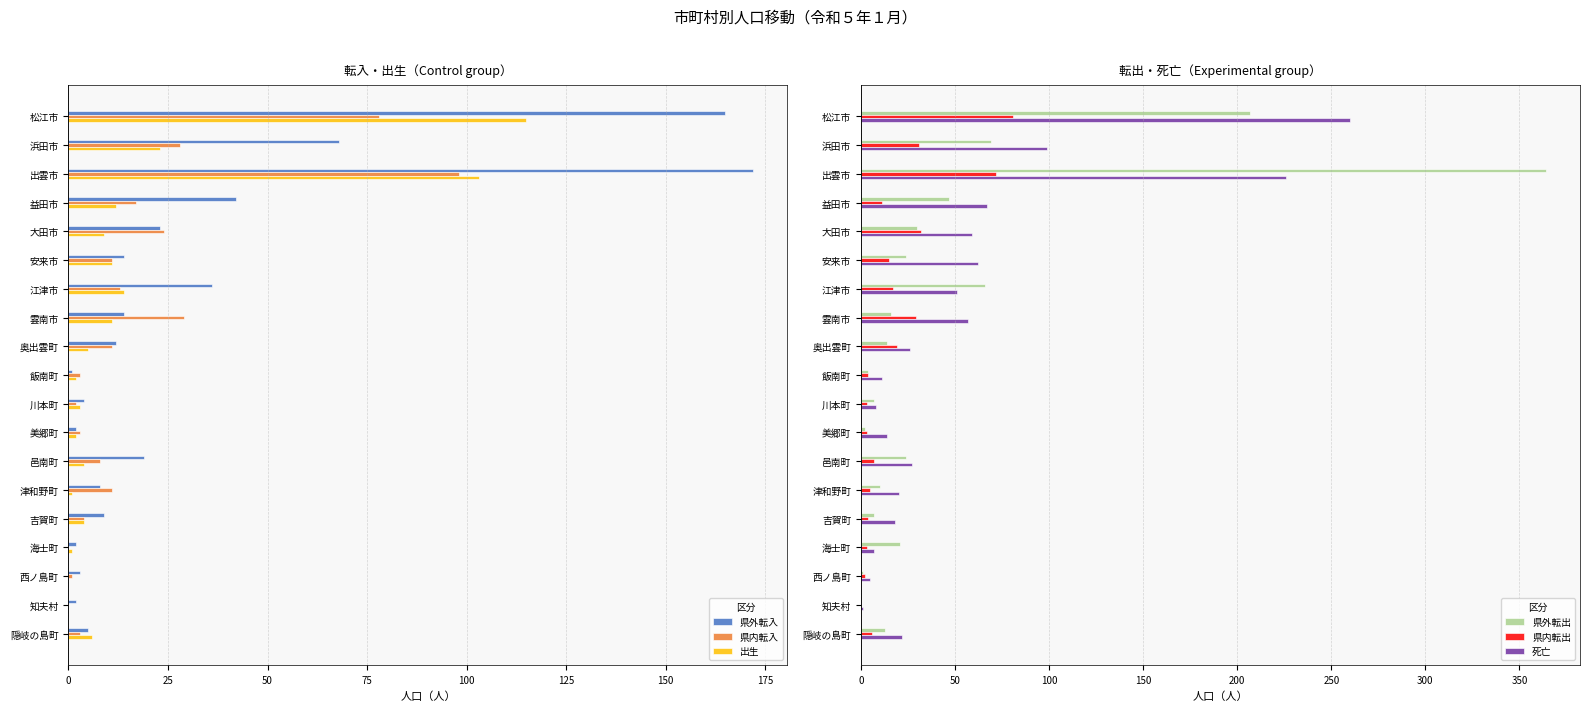

The value of 出生 at 出雲市 is 103. True or false?

True